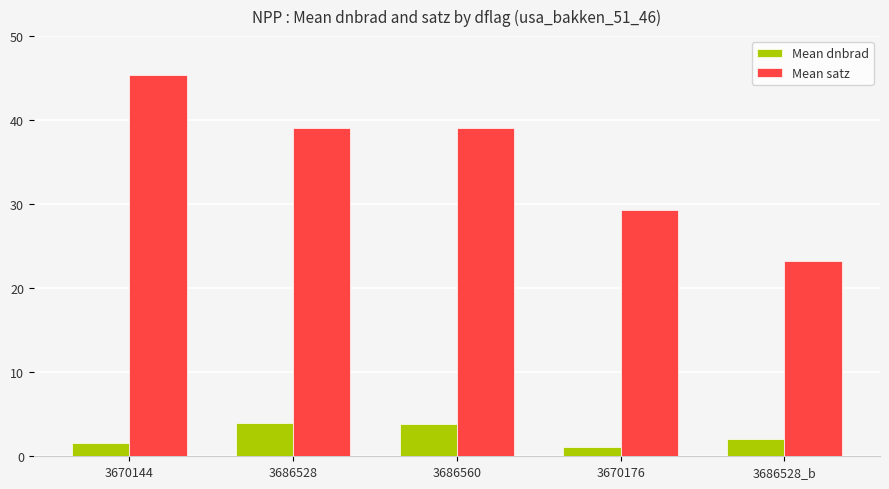

How many series are shown in this chart?

2